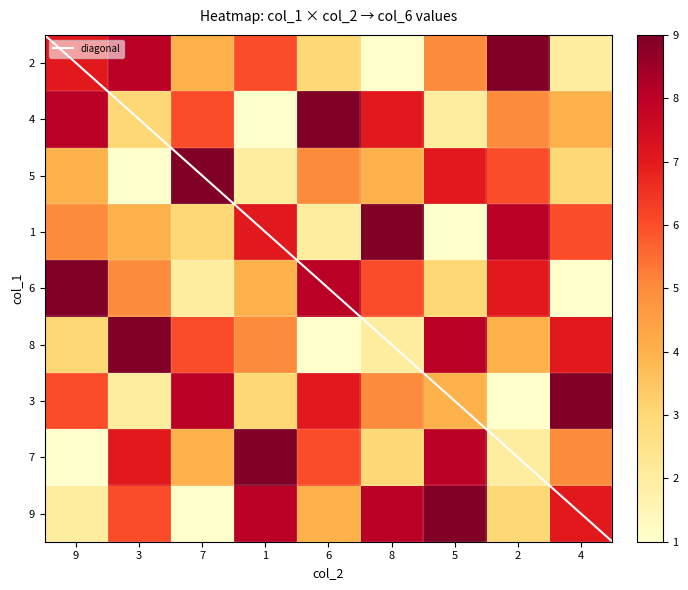

What is the sum of all 7 values?

45